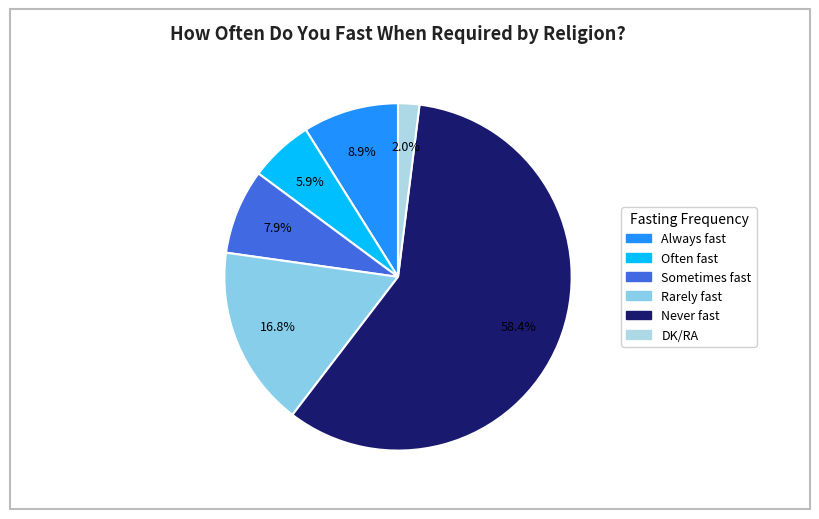

The Often fast slice represents 6% of the pie. True or false?

True